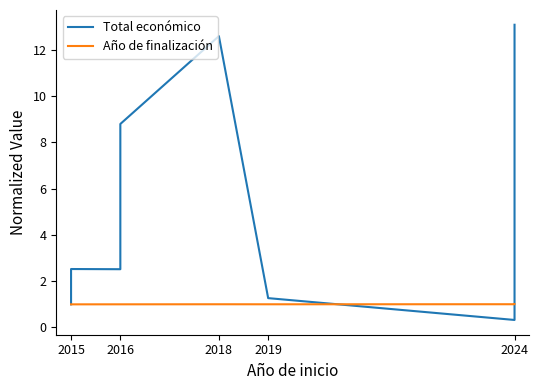

After their last crossing, which series has the higher values: Año de finalización or Total económico?

Total económico